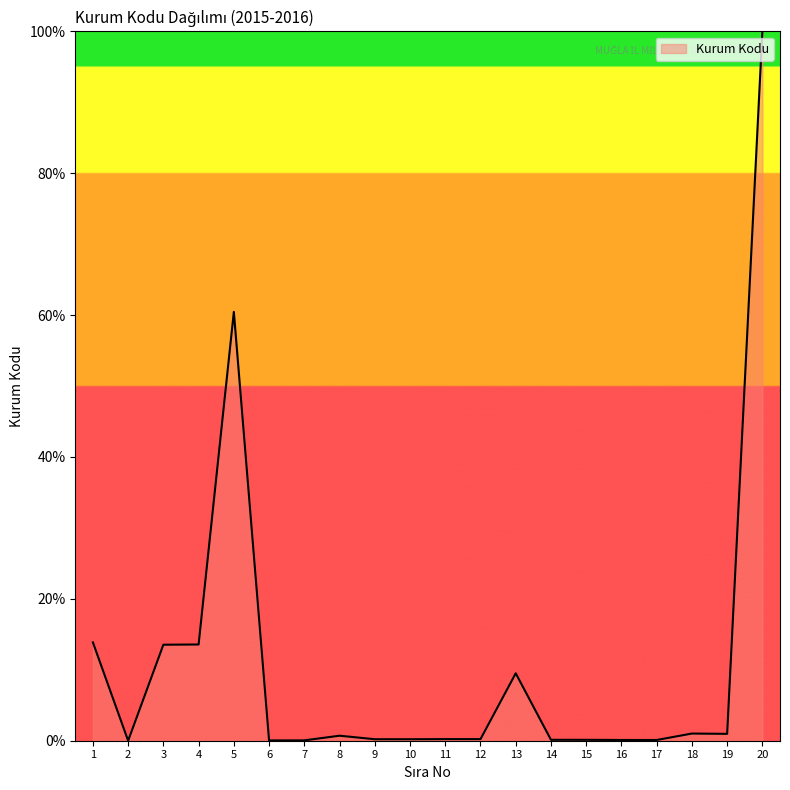

Does the chart display data point markers on the line(s)?

No